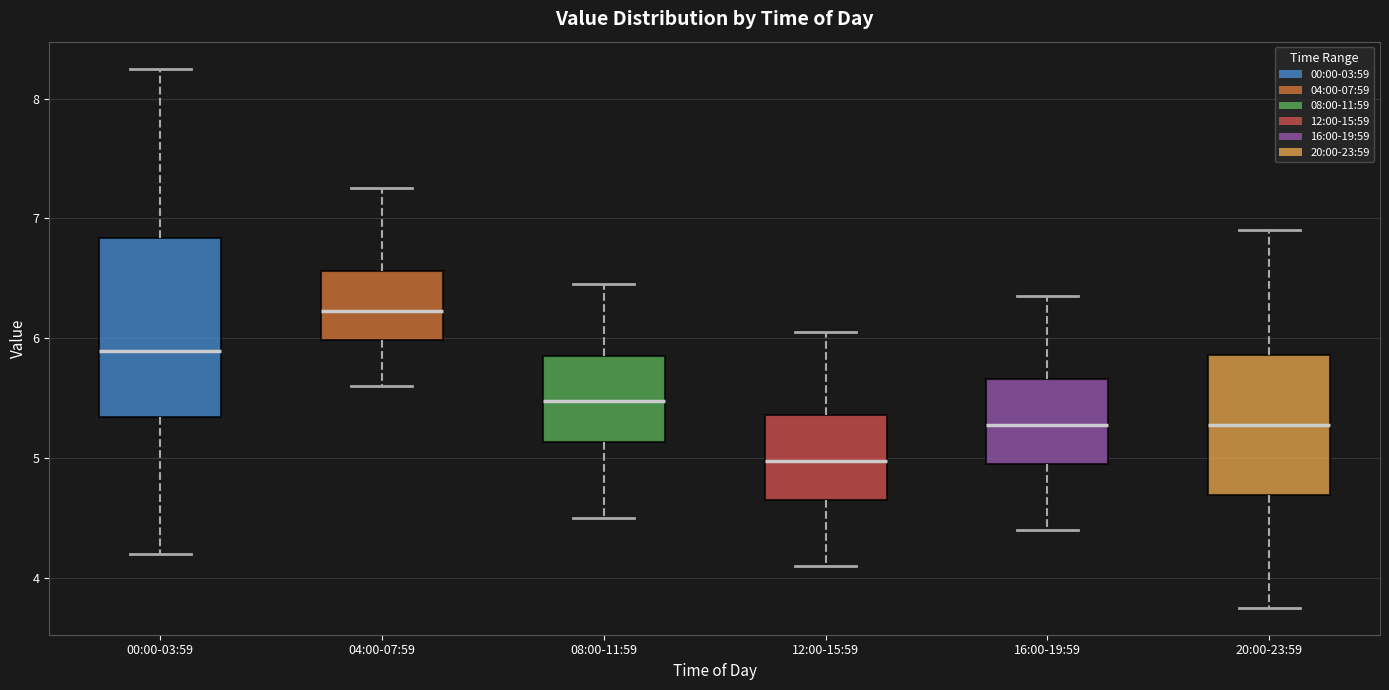

Which box is the tallest, from its lower edge to its upper edge?

00:00-03:59